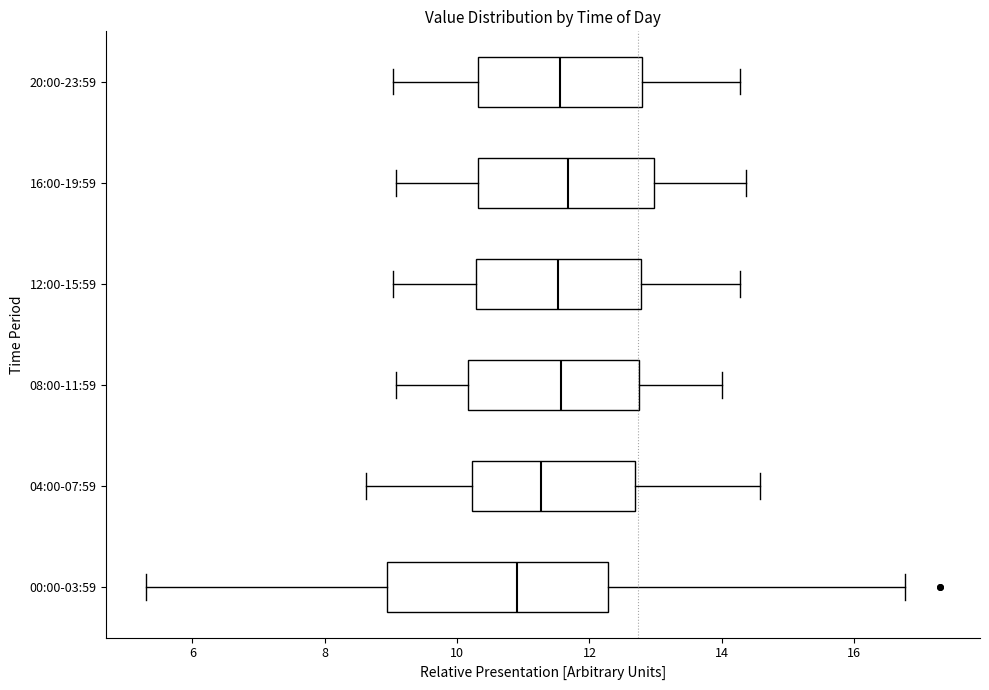

Reading bottom to top, read every box against the x-axis: the position of its median line, the range the box covers, and the ends of its whiskers. The values are not printed on the chart, so give them approximately, as read against the axis.

00:00-03:59: median 11.0, box 9.0 to 12.2, whiskers 5.4 to 16.8
04:00-07:59: median 11.2, box 10.2 to 12.6, whiskers 8.6 to 14.6
08:00-11:59: median 11.6, box 10.2 to 12.8, whiskers 9.0 to 14.0
12:00-15:59: median 11.6, box 10.2 to 12.8, whiskers 9.0 to 14.2
16:00-19:59: median 11.6, box 10.4 to 13.0, whiskers 9.0 to 14.4
20:00-23:59: median 11.6, box 10.4 to 12.8, whiskers 9.0 to 14.2